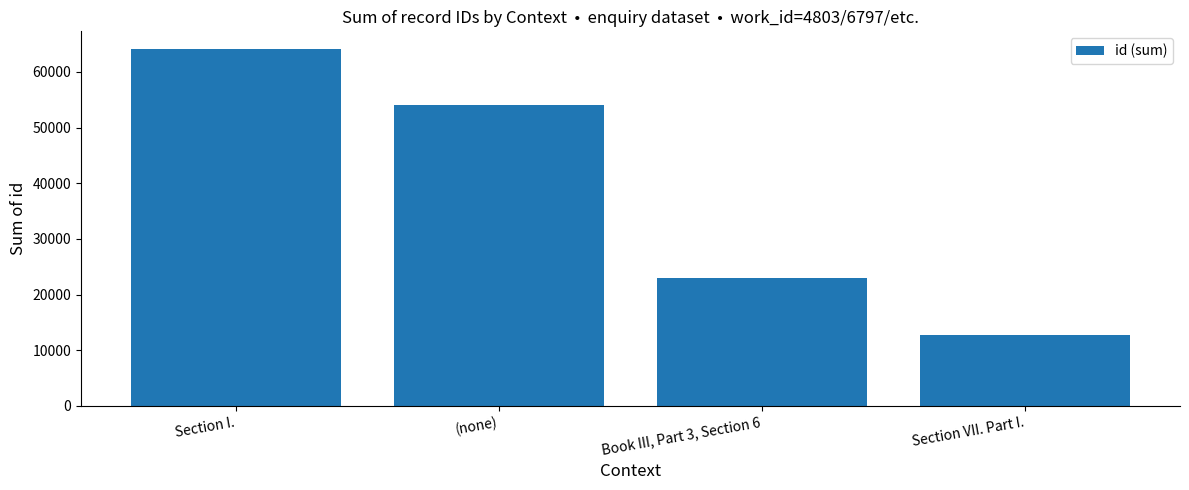

What is the smallest value displayed?

12831